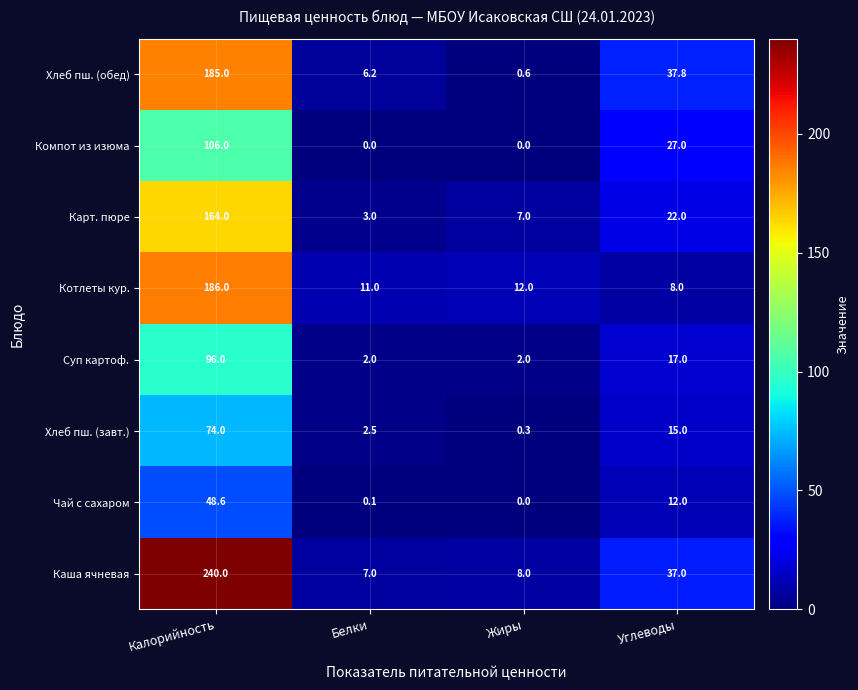

What is the greatest value displayed?

240.0